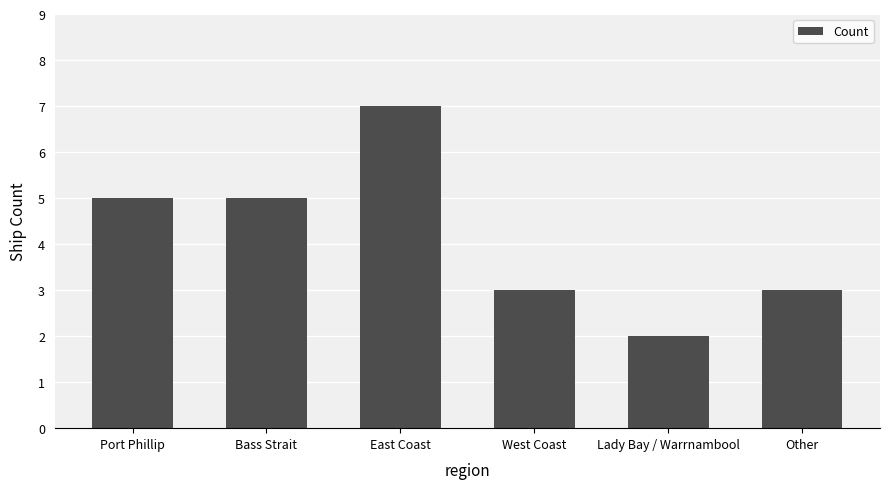

How many categories are shown in the chart?

6